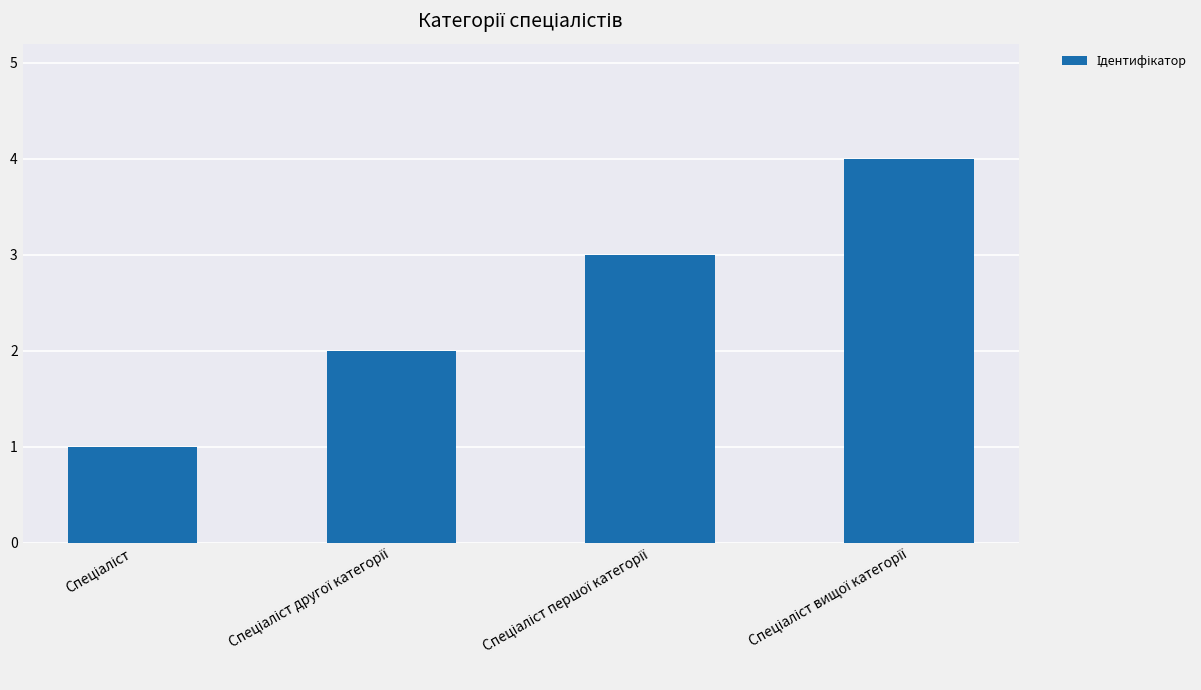

What is the sum of all values?

10